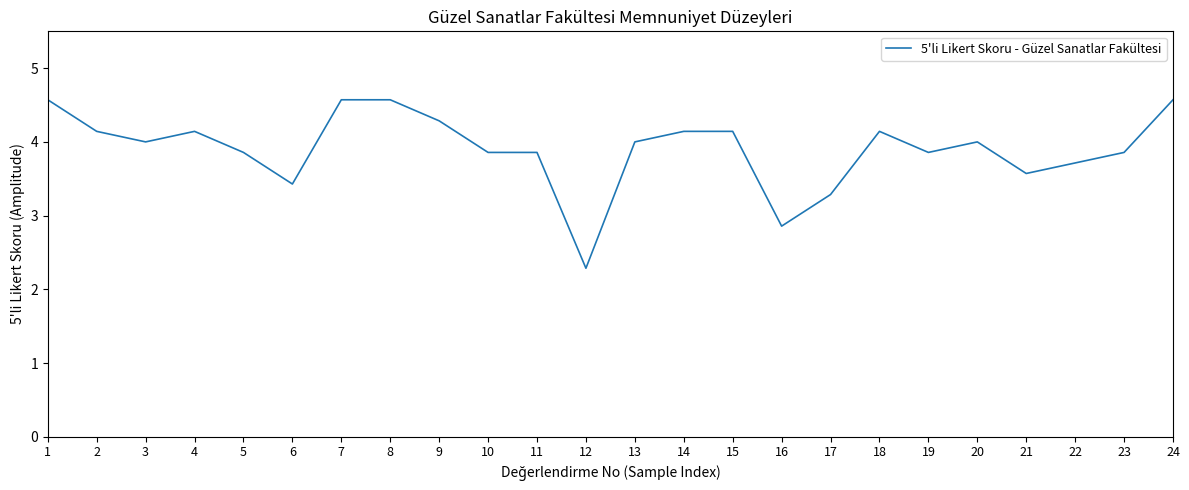

Reading right to left, transcribe all the data shown in this chart.

4.6	3.9	3.7	3.6	4.0	3.9	4.1	3.3	2.9	4.1	4.1	4.0	2.3	3.9	3.9	4.3	4.6	4.6	3.4	3.9	4.1	4.0	4.1	4.6